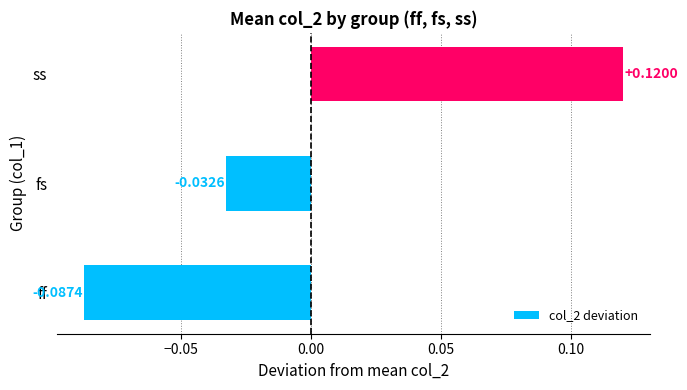

Which category has the lowest value across all series?

ff